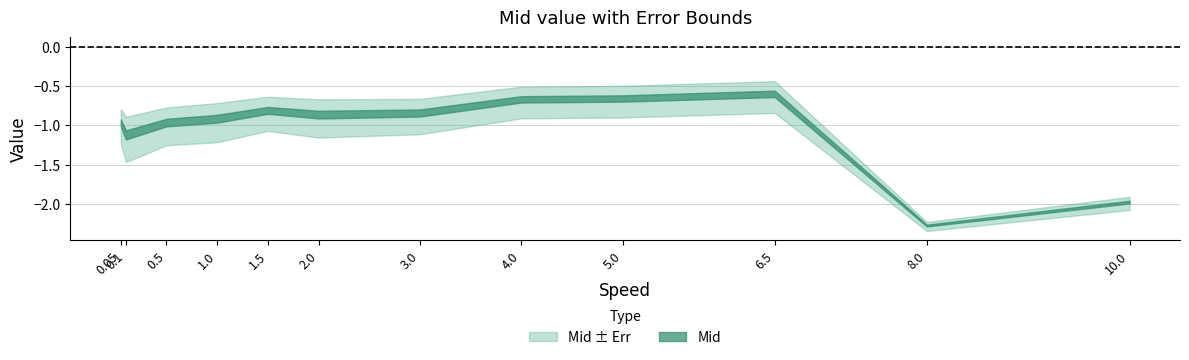

At which category does Err reach its first local valley?

0.5